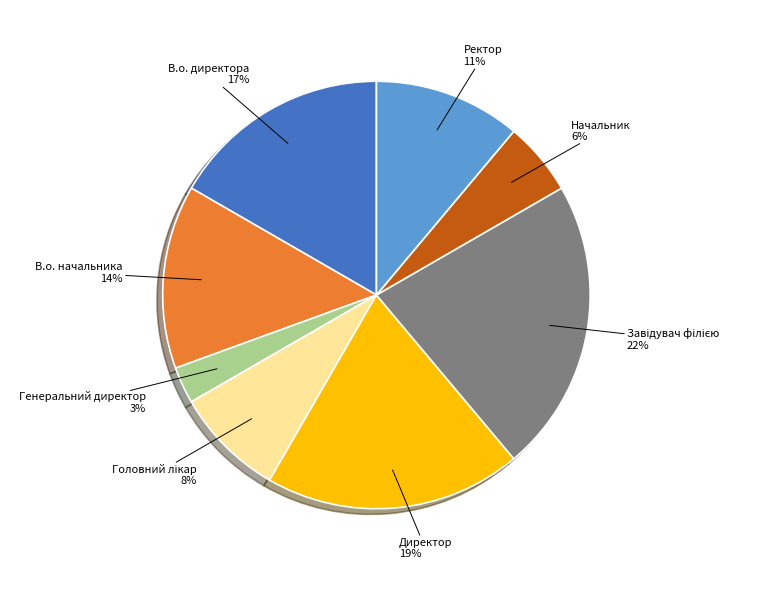

Is the sum of Начальник and Ректор greater than half?

No